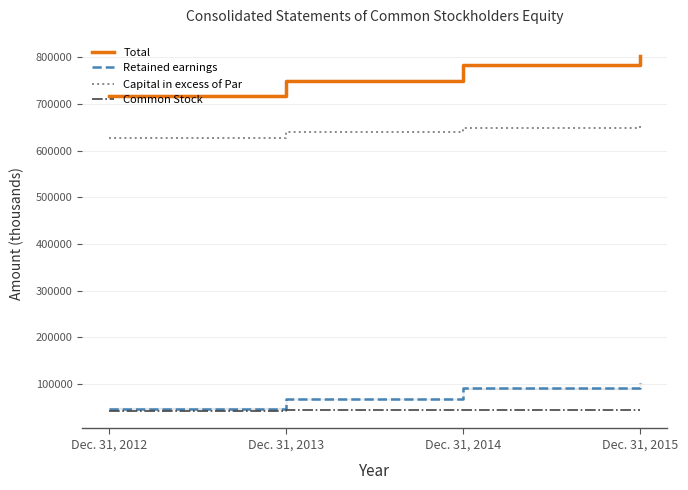

True or false: Capital in excess of Par and Retained earnings cross at least once.

False